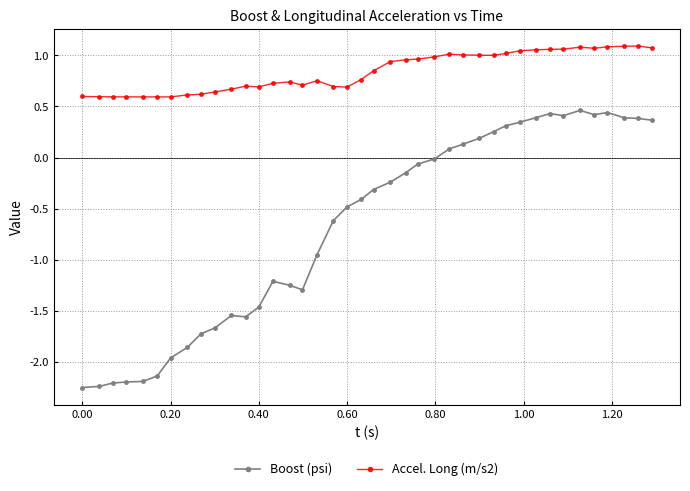

True or false: Accel. Long (m/s2) and Boost (psi) intersect in this chart.

False